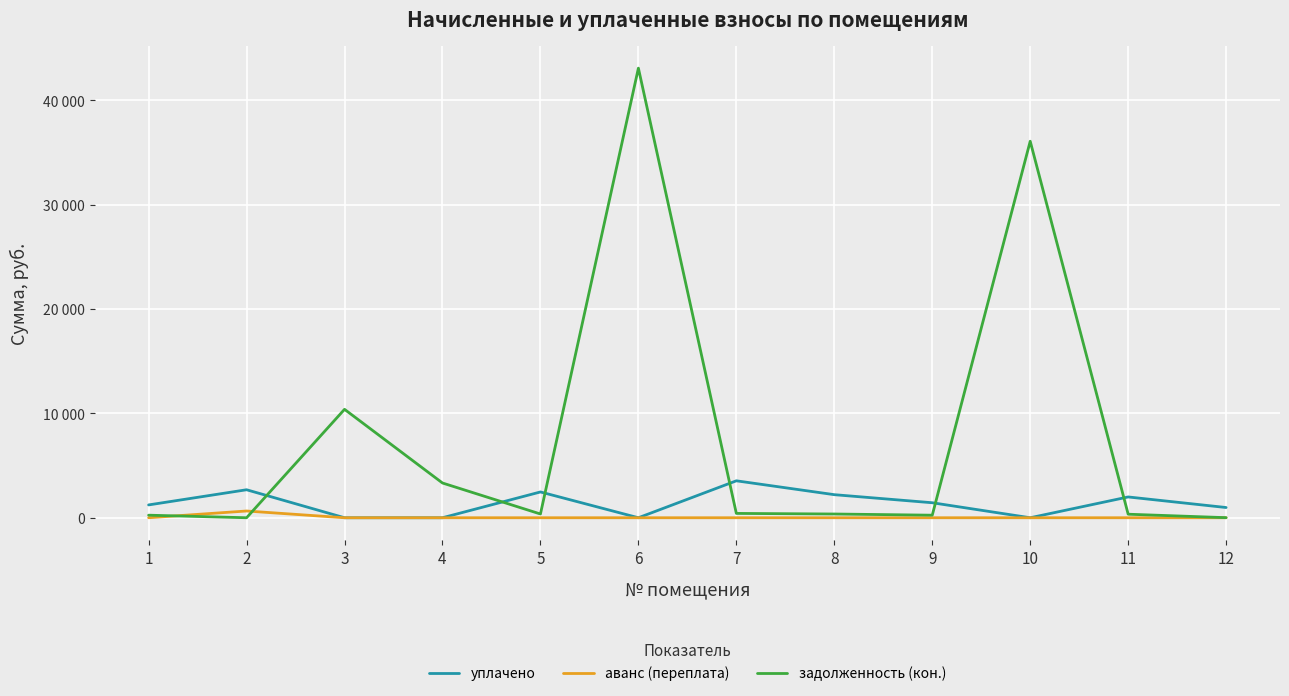

Does the chart display data point markers on the line(s)?

No